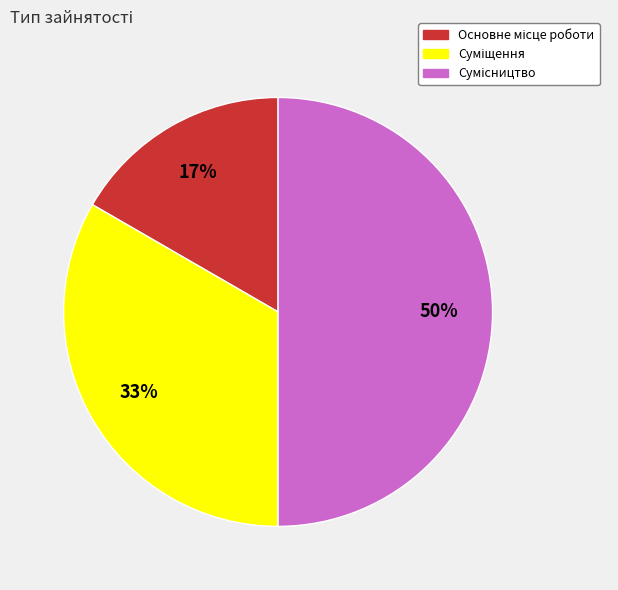

To the nearest percent, what is the average slice percentage?

33%